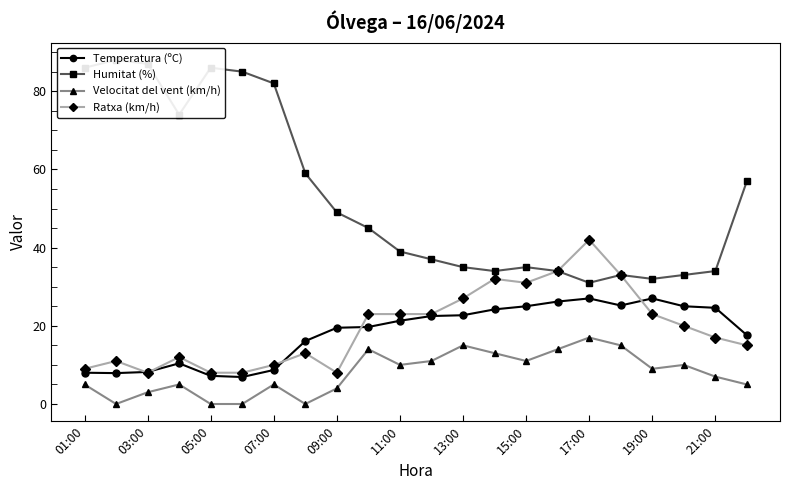

True or false: Temperatura (ºC) has more than 2 points higher than both neighbors.

True